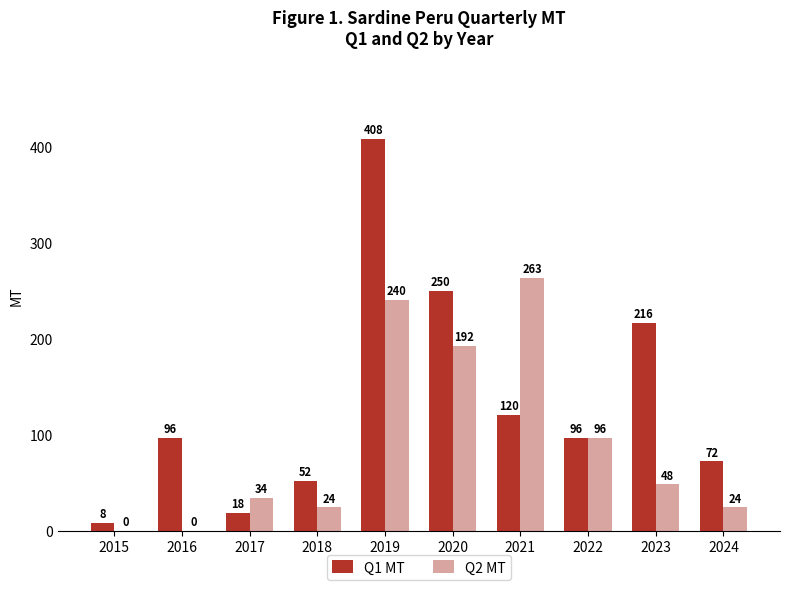

What is the sum of the Q1 MT values at 2017 and 2016?

114